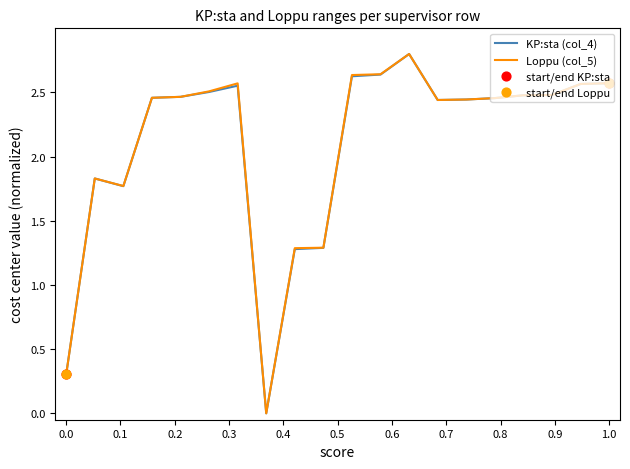

What is the highest value of the Loppu (col_5) series?

2.8